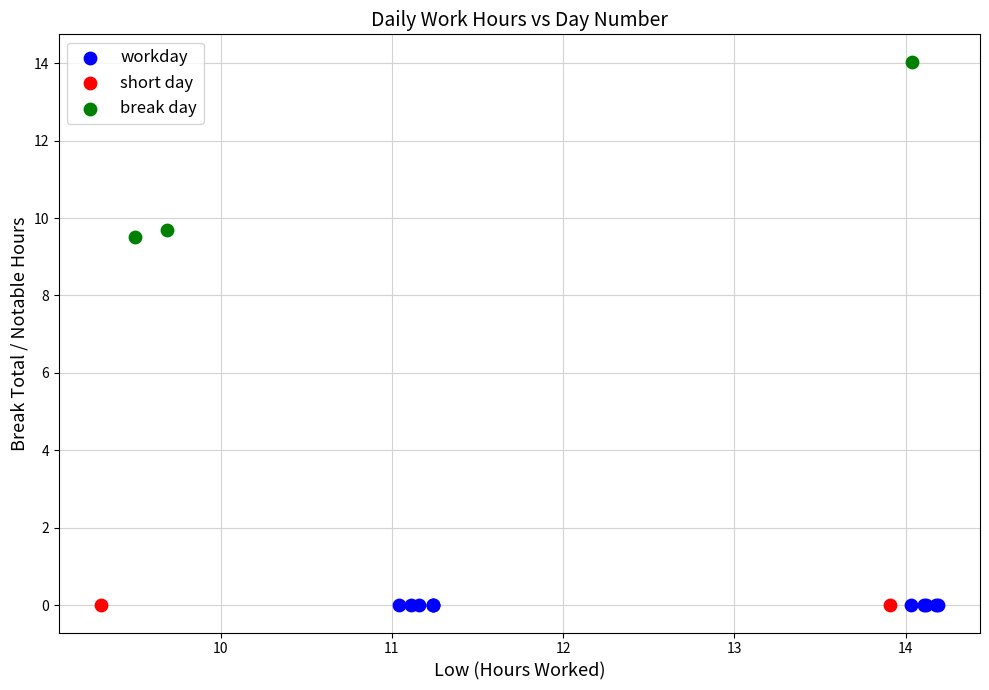

What are all the series names shown in the legend?

workday, short day, break day